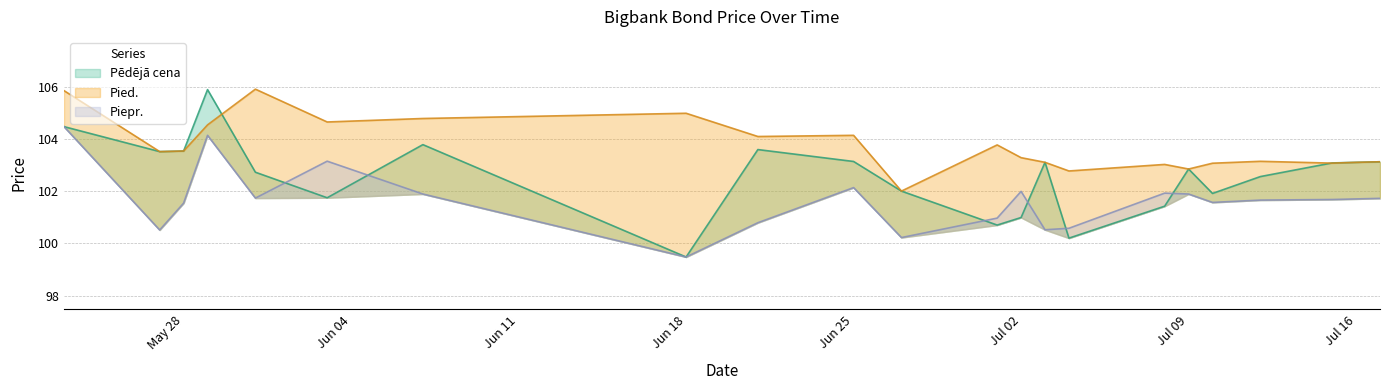

Does the chart display data point markers on the line(s)?

No